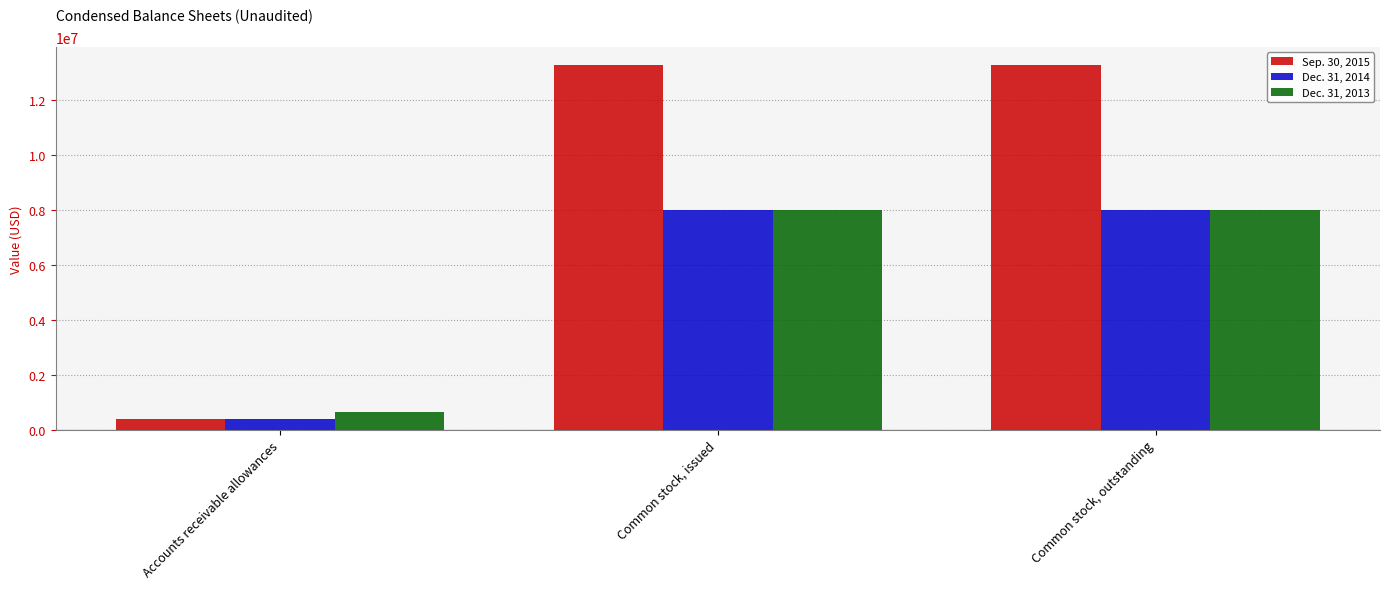

What is the minimum value shown in the chart?

381234